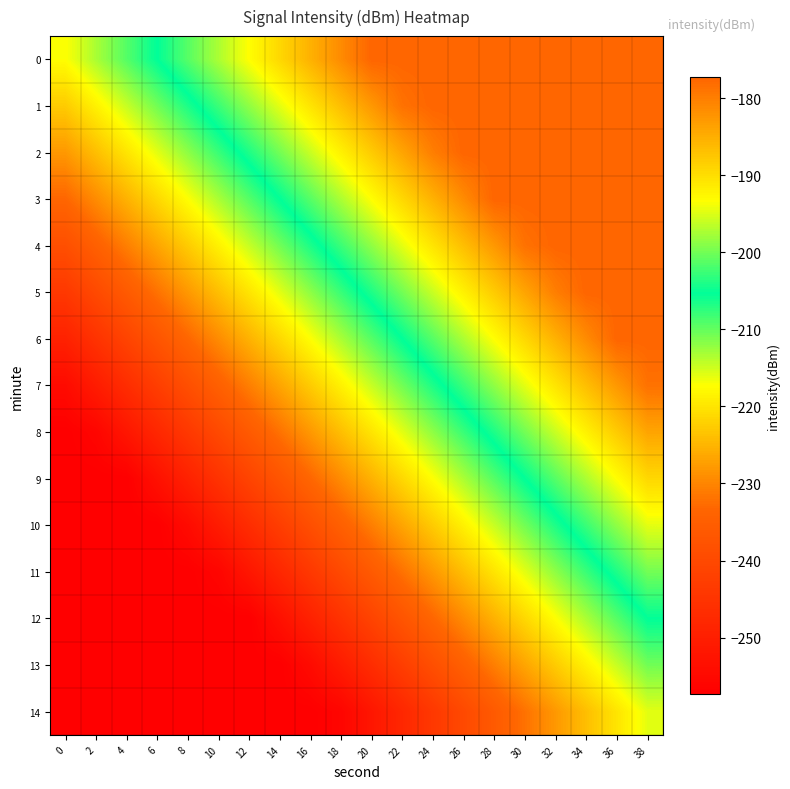

Reading left to right, what are all the values shown in this chart?

0: 0=-217.3	2=-213.3	4=-209.3	6=-205.3	8=-201.3	10=-197.3	12=-193.3	14=-189.3	16=-185.3	18=-181.3	20=-177.3	22=-177.3	24=-177.3	26=-177.3	28=-177.3	30=-177.3	32=-177.3	34=-177.3	36=-177.3	38=-177.3
1: 0=-222.6	2=-218.6	4=-214.6	6=-210.6	8=-206.6	10=-202.6	12=-198.6	14=-194.6	16=-190.6	18=-186.6	20=-182.6	22=-178.6	24=-177.3	26=-177.3	28=-177.3	30=-177.3	32=-177.3	34=-177.3	36=-177.3	38=-177.3
2: 0=-228.0	2=-224.0	4=-220.0	6=-216.0	8=-212.0	10=-208.0	12=-204.0	14=-200.0	16=-196.0	18=-192.0	20=-188.0	22=-184.0	24=-180.0	26=-177.3	28=-177.3	30=-177.3	32=-177.3	34=-177.3	36=-177.3	38=-177.3
3: 0=-233.3	2=-229.3	4=-225.3	6=-221.3	8=-217.3	10=-213.3	12=-209.3	14=-205.3	16=-201.3	18=-197.3	20=-193.3	22=-189.3	24=-185.3	26=-181.3	28=-177.3	30=-177.3	32=-177.3	34=-177.3	36=-177.3	38=-177.3
4: 0=-238.6	2=-234.6	4=-230.6	6=-226.6	8=-222.6	10=-218.6	12=-214.6	14=-210.6	16=-206.6	18=-202.6	20=-198.6	22=-194.6	24=-190.6	26=-186.6	28=-182.6	30=-178.6	32=-177.3	34=-177.3	36=-177.3	38=-177.3
5: 0=-244.0	2=-240.0	4=-236.0	6=-232.0	8=-228.0	10=-224.0	12=-220.0	14=-216.0	16=-212.0	18=-208.0	20=-204.0	22=-200.0	24=-196.0	26=-192.0	28=-188.0	30=-184.0	32=-180.0	34=-177.3	36=-177.3	38=-177.3
6: 0=-249.3	2=-245.3	4=-241.3	6=-237.3	8=-233.3	10=-229.3	12=-225.3	14=-221.3	16=-217.3	18=-213.3	20=-209.3	22=-205.3	24=-201.3	26=-197.3	28=-193.3	30=-189.3	32=-185.3	34=-181.3	36=-177.3	38=-177.3
7: 0=-254.6	2=-250.6	4=-246.6	6=-242.6	8=-238.6	10=-234.6	12=-230.6	14=-226.6	16=-222.6	18=-218.6	20=-214.6	22=-210.6	24=-206.6	26=-202.6	28=-198.6	30=-194.6	32=-190.6	34=-186.6	36=-182.6	38=-178.6
8: 0=-257.3	2=-256.0	4=-252.0	6=-248.0	8=-244.0	10=-240.0	12=-236.0	14=-232.0	16=-228.0	18=-224.0	20=-220.0	22=-216.0	24=-212.0	26=-208.0	28=-204.0	30=-200.0	32=-196.0	34=-192.0	36=-188.0	38=-184.0
9: 0=-257.3	2=-257.3	4=-257.3	6=-253.3	8=-249.3	10=-245.3	12=-241.3	14=-237.3	16=-233.3	18=-229.3	20=-225.3	22=-221.3	24=-217.3	26=-213.3	28=-209.3	30=-205.3	32=-201.3	34=-197.3	36=-193.3	38=-189.3
10: 0=-257.3	2=-257.3	4=-257.3	6=-257.3	8=-254.6	10=-250.6	12=-246.6	14=-242.6	16=-238.6	18=-234.6	20=-230.6	22=-226.6	24=-222.6	26=-218.6	28=-214.6	30=-210.6	32=-206.6	34=-202.6	36=-198.6	38=-194.6
11: 0=-257.3	2=-257.3	4=-257.3	6=-257.3	8=-257.3	10=-256.0	12=-252.0	14=-248.0	16=-244.0	18=-240.0	20=-236.0	22=-232.0	24=-228.0	26=-224.0	28=-220.0	30=-216.0	32=-212.0	34=-208.0	36=-204.0	38=-200.0
12: 0=-257.3	2=-257.3	4=-257.3	6=-257.3	8=-257.3	10=-257.3	12=-257.3	14=-253.3	16=-249.3	18=-245.3	20=-241.3	22=-237.3	24=-233.3	26=-229.3	28=-225.3	30=-221.3	32=-217.3	34=-213.3	36=-209.3	38=-205.3
13: 0=-257.3	2=-257.3	4=-257.3	6=-257.3	8=-257.3	10=-257.3	12=-257.3	14=-257.3	16=-254.6	18=-250.6	20=-246.6	22=-242.6	24=-238.6	26=-234.6	28=-230.6	30=-226.6	32=-222.6	34=-218.6	36=-214.6	38=-210.6
14: 0=-257.3	2=-257.3	4=-257.3	6=-257.3	8=-257.3	10=-257.3	12=-257.3	14=-257.3	16=-257.3	18=-256.0	20=-252.0	22=-248.0	24=-244.0	26=-240.0	28=-236.0	30=-232.0	32=-228.0	34=-224.0	36=-220.0	38=-216.0